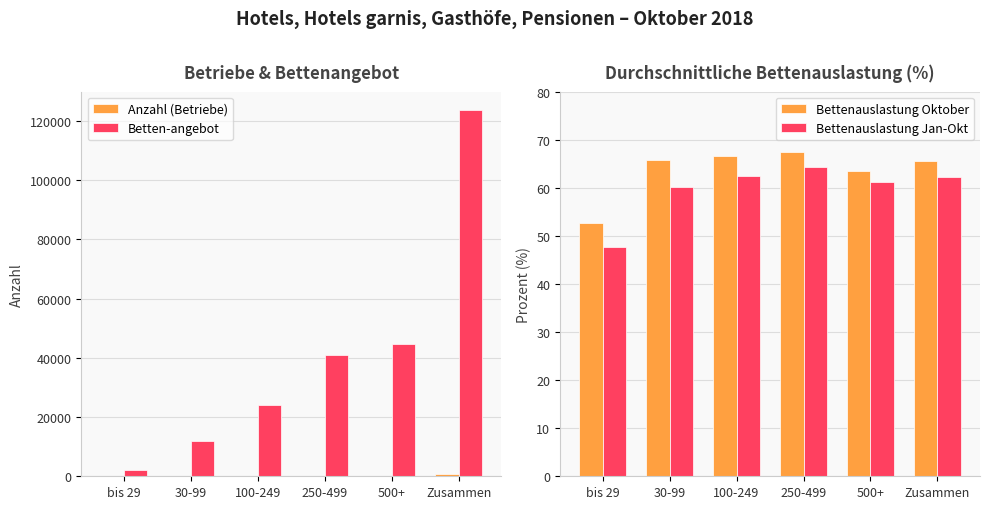

What is the sum of all Bettenauslastung Jan-Okt values?

358.0